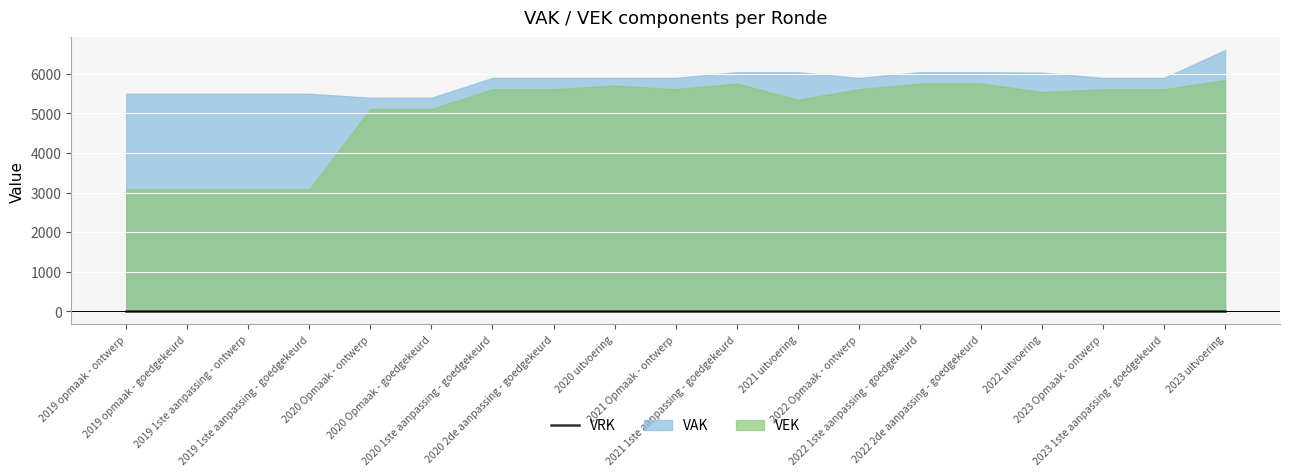

Reading left to right, what are all the values shown in this chart?

VAK: 2019 opmaak - ontwerp=5494	2019 opmaak - goedgekeurd=5494	2019 1ste aanpassing - ontwerp=5494	2019 1ste aanpassing - goedgekeurd=5494	2020 Opmaak - ontwerp=5394	2020 Opmaak - goedgekeurd=5394	2020 1ste aanpassing - goedgekeurd=5894	2020 2de aanpassing - goedgekeurd=5894	2020 uitvoering=5894	2021 Opmaak - ontwerp=5894	2021 1ste aanpassing - goedgekeurd=6038	2021 uitvoering=6038	2022 Opmaak - ontwerp=5894	2022 1ste aanpassing - goedgekeurd=6038	2022 2de aanpassing - goedgekeurd=6038	2022 uitvoering=6027	2023 Opmaak - ontwerp=5894	2023 1ste aanpassing - goedgekeurd=5894	2023 uitvoering=6596
VEK: 2019 opmaak - ontwerp=3081	2019 opmaak - goedgekeurd=3081	2019 1ste aanpassing - ontwerp=3081	2019 1ste aanpassing - goedgekeurd=3081	2020 Opmaak - ontwerp=5109	2020 Opmaak - goedgekeurd=5109	2020 1ste aanpassing - goedgekeurd=5609	2020 2de aanpassing - goedgekeurd=5609	2020 uitvoering=5701	2021 Opmaak - ontwerp=5609	2021 1ste aanpassing - goedgekeurd=5753	2021 uitvoering=5344	2022 Opmaak - ontwerp=5609	2022 1ste aanpassing - goedgekeurd=5753	2022 2de aanpassing - goedgekeurd=5753	2022 uitvoering=5538	2023 Opmaak - ontwerp=5609	2023 1ste aanpassing - goedgekeurd=5609	2023 uitvoering=5839
VRK: 2019 opmaak - ontwerp=0	2019 opmaak - goedgekeurd=0	2019 1ste aanpassing - ontwerp=0	2019 1ste aanpassing - goedgekeurd=0	2020 Opmaak - ontwerp=0	2020 Opmaak - goedgekeurd=0	2020 1ste aanpassing - goedgekeurd=0	2020 2de aanpassing - goedgekeurd=0	2020 uitvoering=0	2021 Opmaak - ontwerp=0	2021 1ste aanpassing - goedgekeurd=0	2021 uitvoering=0	2022 Opmaak - ontwerp=0	2022 1ste aanpassing - goedgekeurd=0	2022 2de aanpassing - goedgekeurd=0	2022 uitvoering=0	2023 Opmaak - ontwerp=0	2023 1ste aanpassing - goedgekeurd=0	2023 uitvoering=0